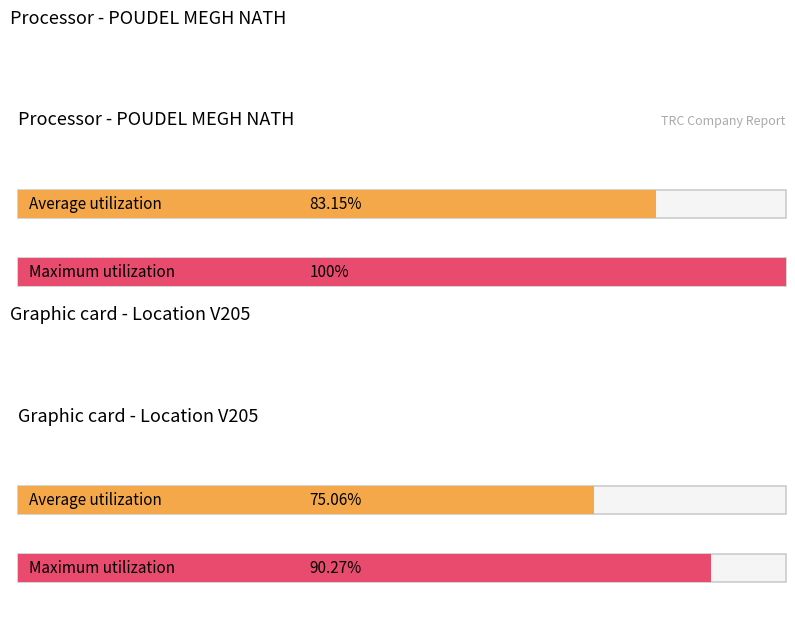

Between 3 and 4, which is larger?

4